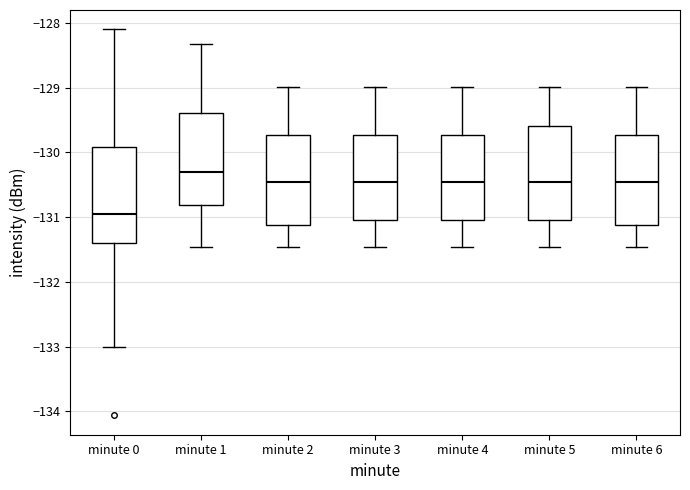

Which box has the lowest median line?

minute 0